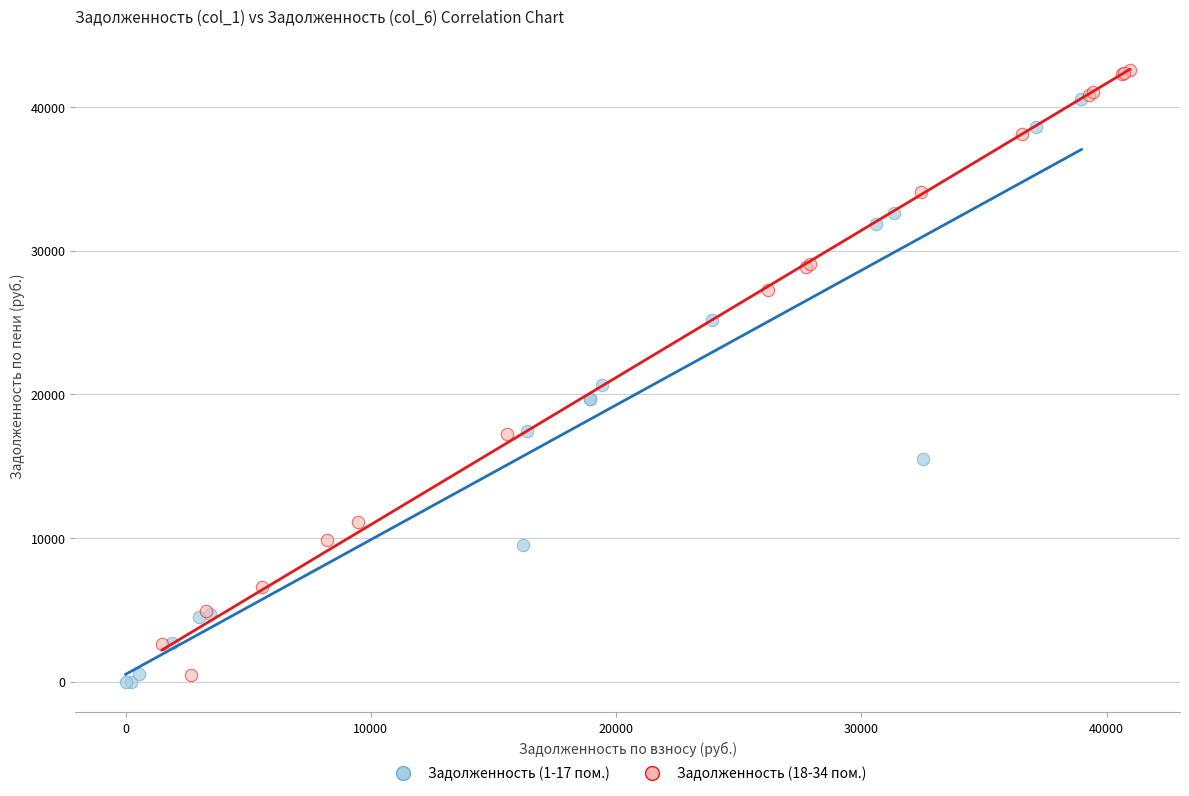

What are all the series names shown in the legend?

Задолженность (1-17 пом.), Задолженность (18-34 пом.)